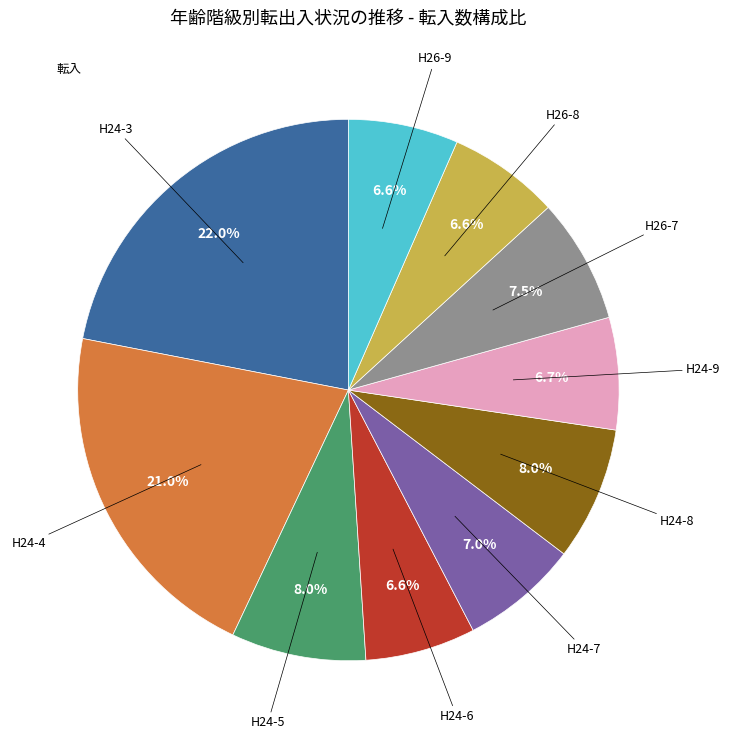

Is there a majority slice in this chart?

No